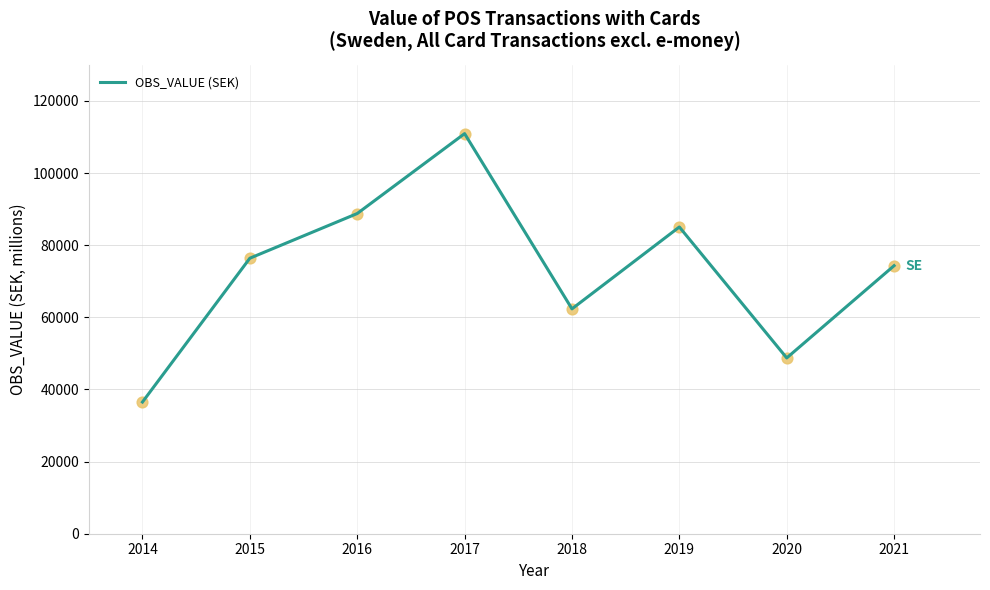

What is the change in value from 2016 to 2020?

-40032.9